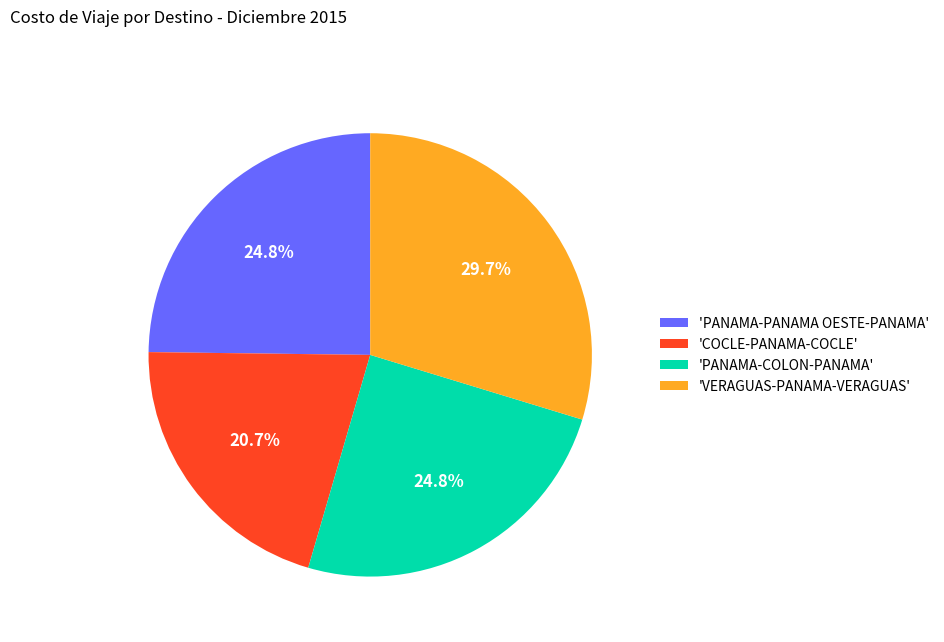

How much of the chart is everything except 'PANAMA-PANAMA OESTE-PANAMA'?

75.2%